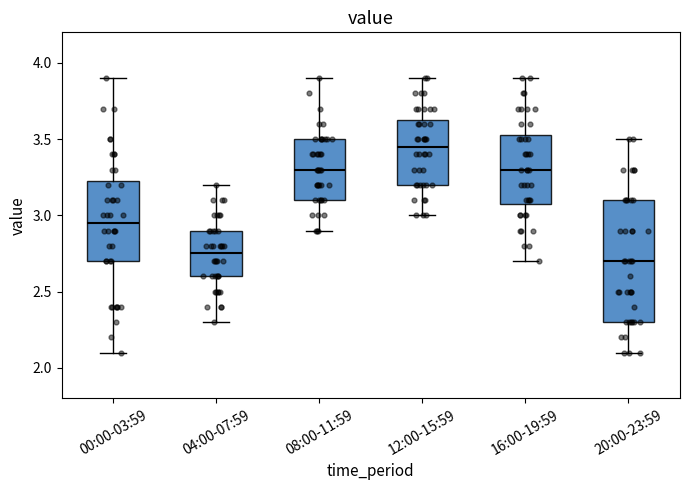

Where is the upper edge of the box for 08:00-11:59 on the y-axis? The values are not printed on the chart, so give them approximately, as read against the axis.

3.50